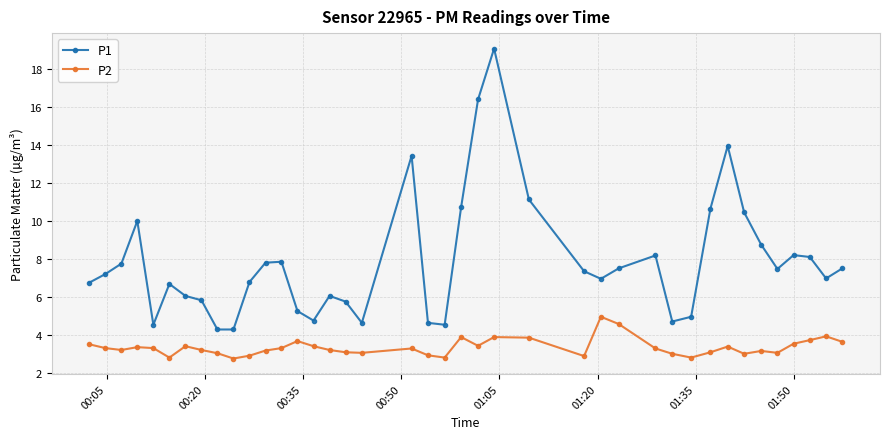

What is the sum of all P2 values?

133.6